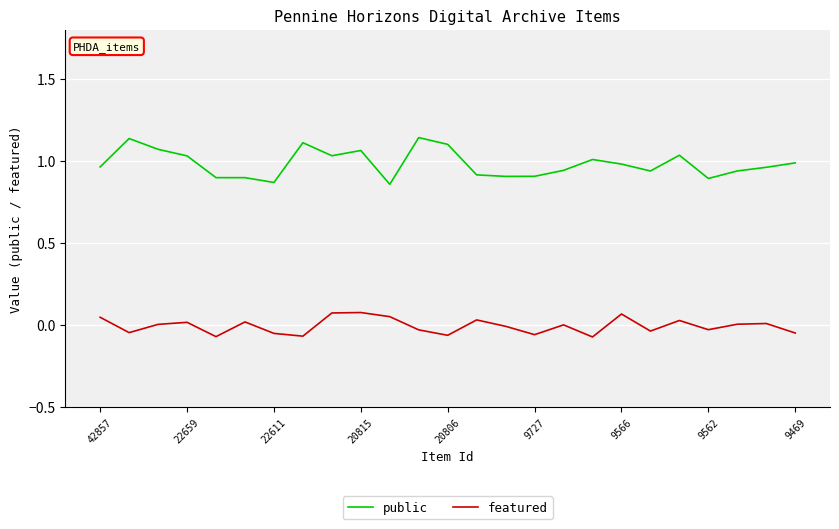

How many interior local valleys does the featured series have?

8